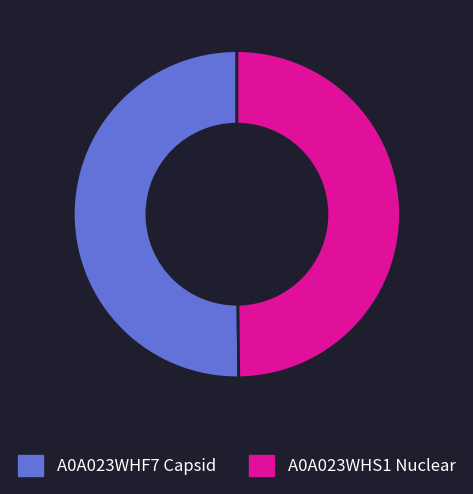

What is the ratio of the value at A0A023WHF7 Capsid to the value at A0A023WHS1 Nuclear?

1.0